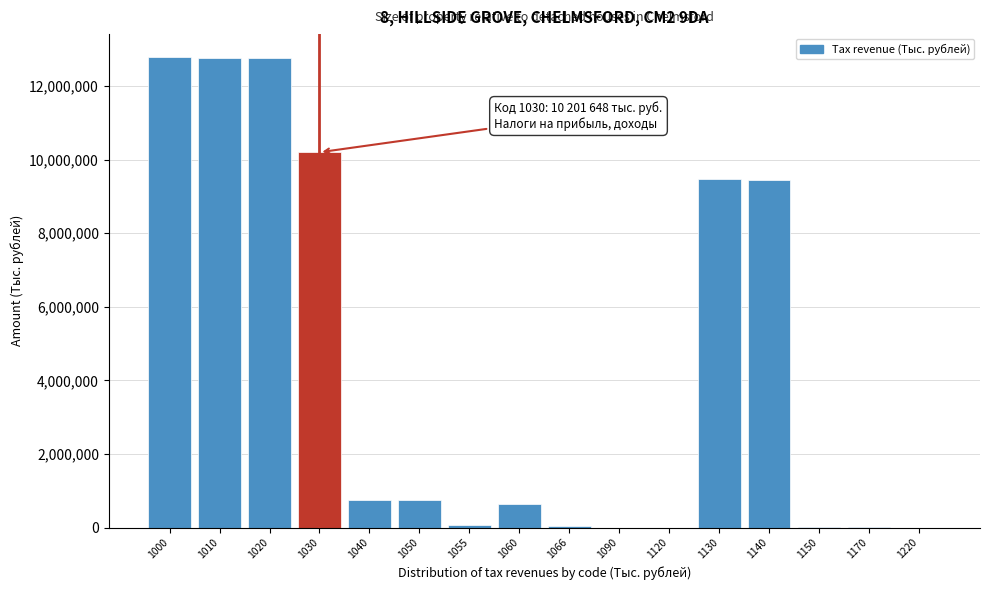

The value at 1130 is 13482090. True or false?

False